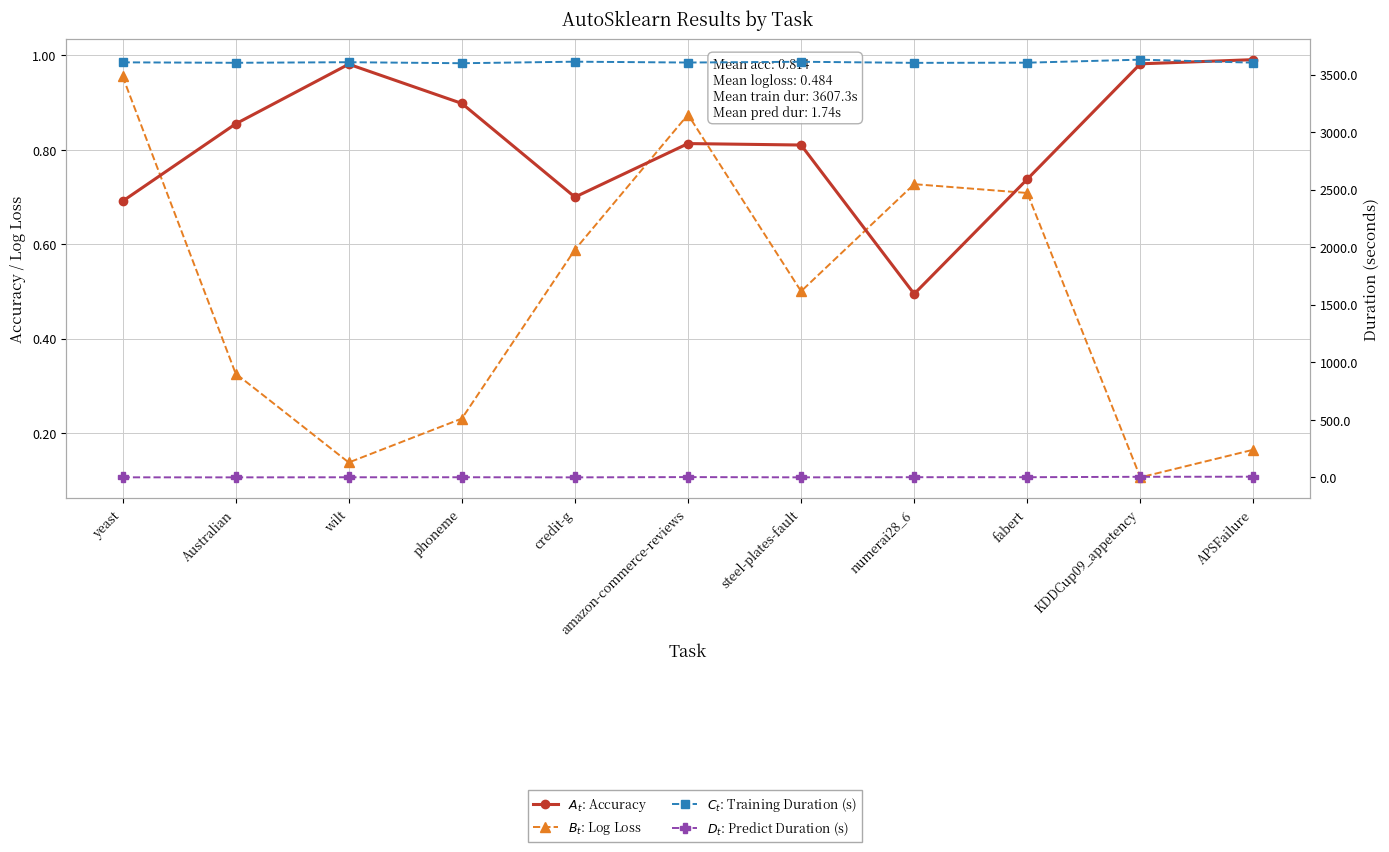

Which series has the largest total across all categories?

$C_t$: Training Duration (s)